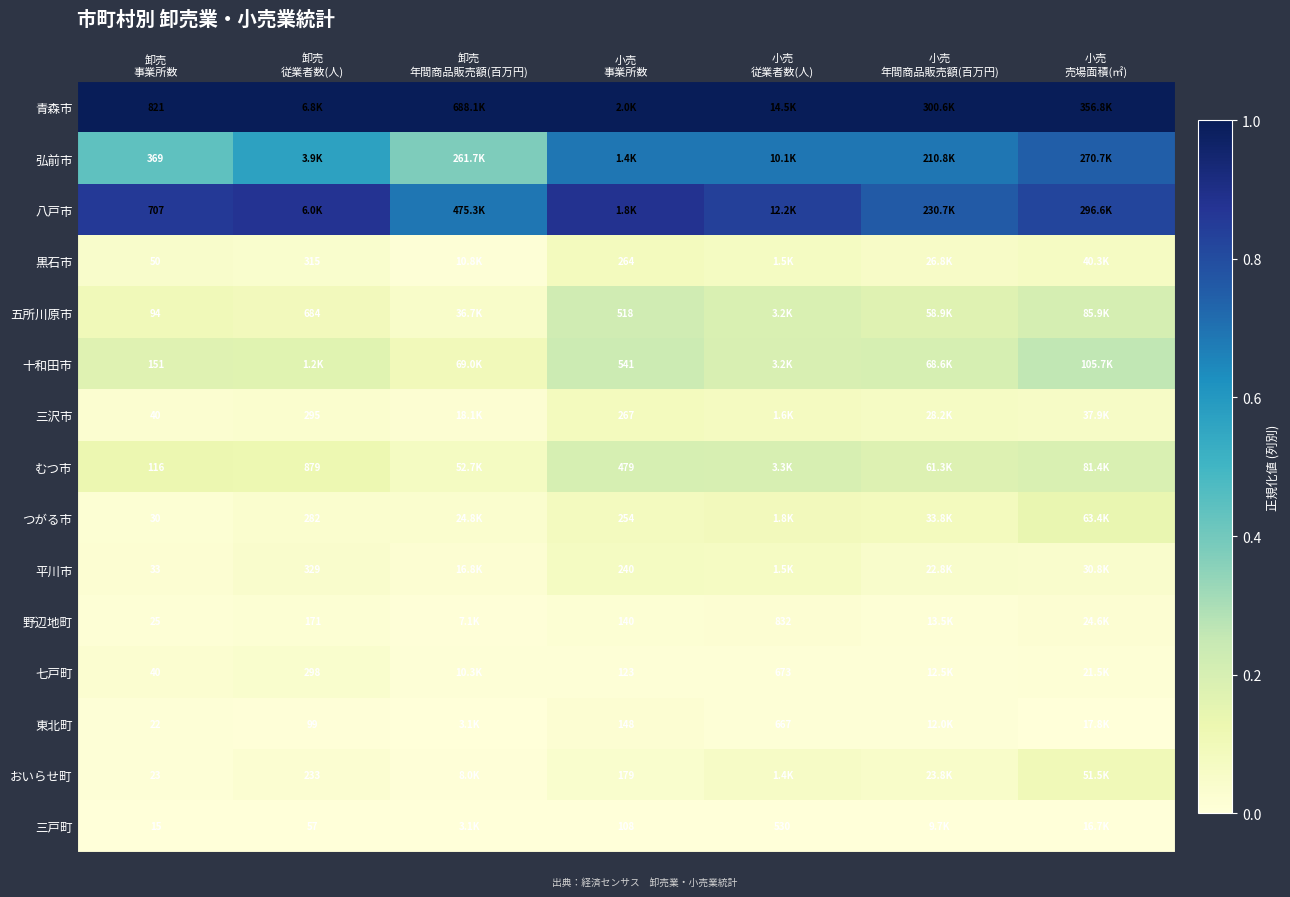

The value of 七戸町 at 小売 年間商品販売額(百万円) is 0.0. True or false?

False